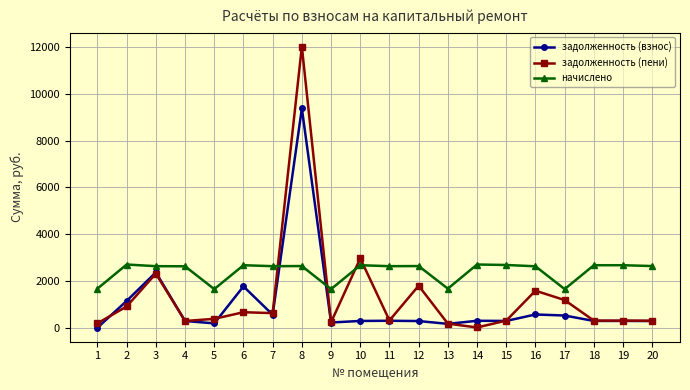

What is the average value of the задолженность (пени) series?

1345.7